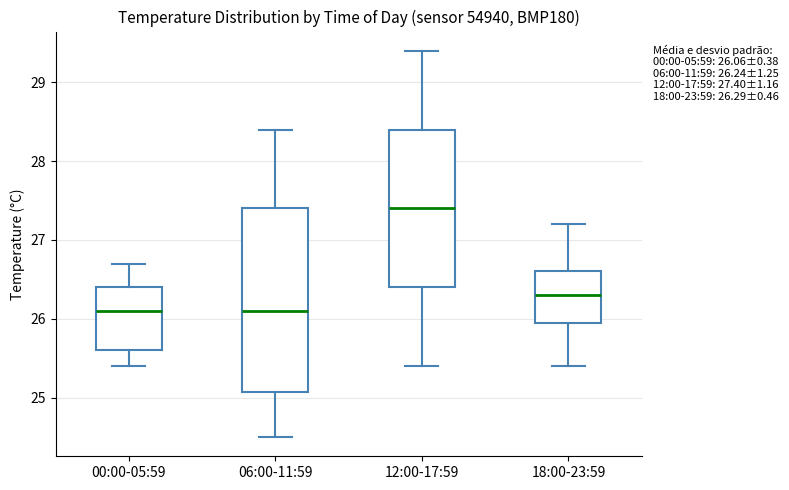

Comparing the boxes themselves (not the whiskers), which one is the tallest?

06:00-11:59